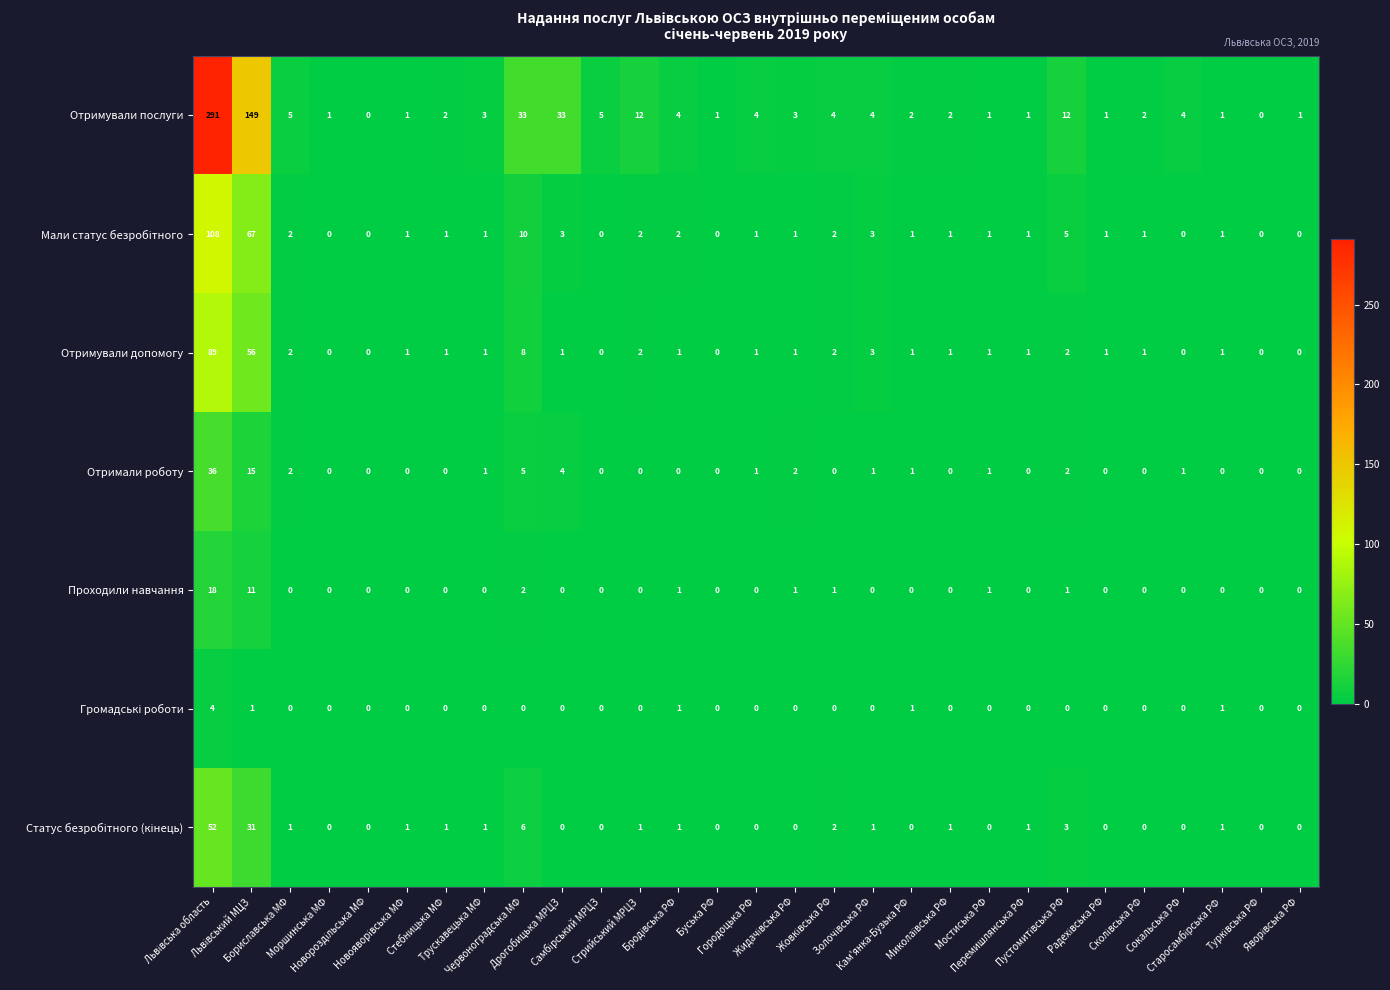

Count the number of data series in this chart.

7